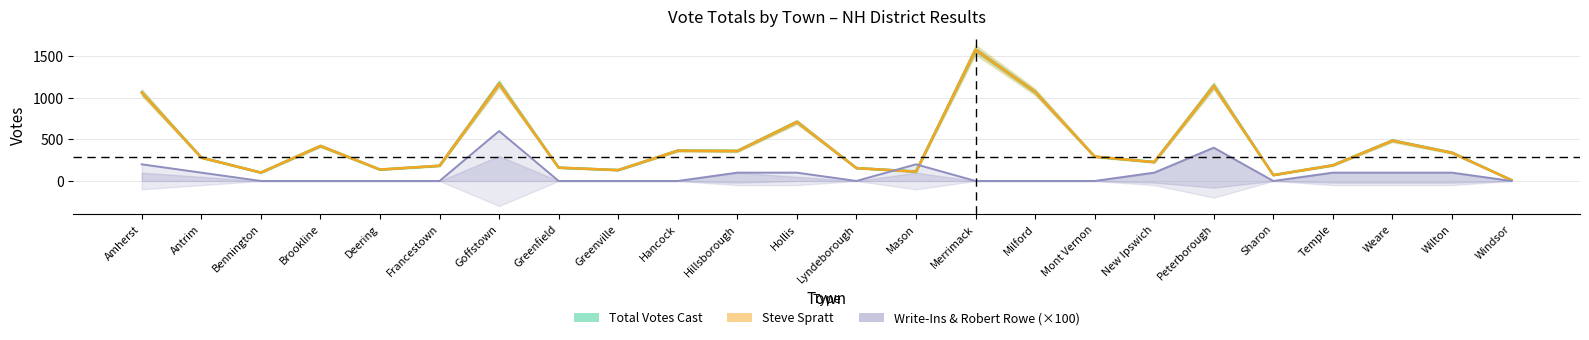

Where is Total Votes Cast nearest to the value 793?

Hollis